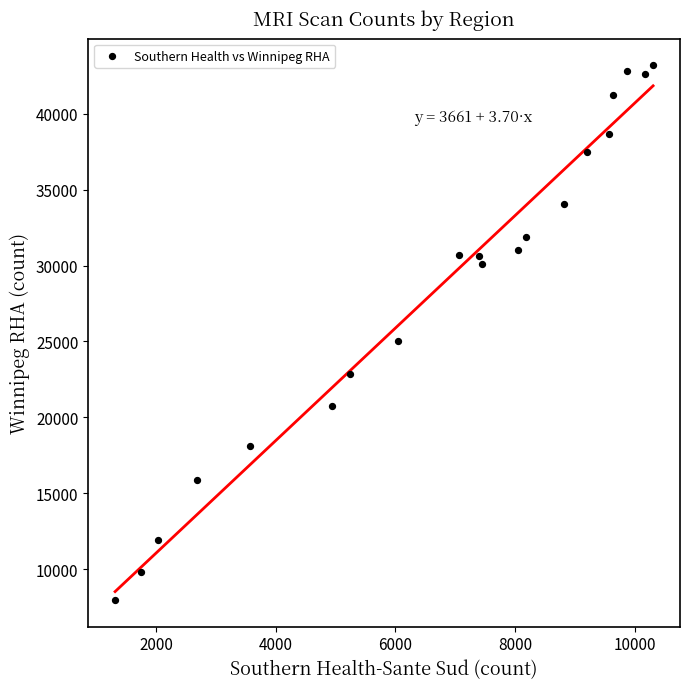

What Y value in the scatter plot is closest to 25588?

25052